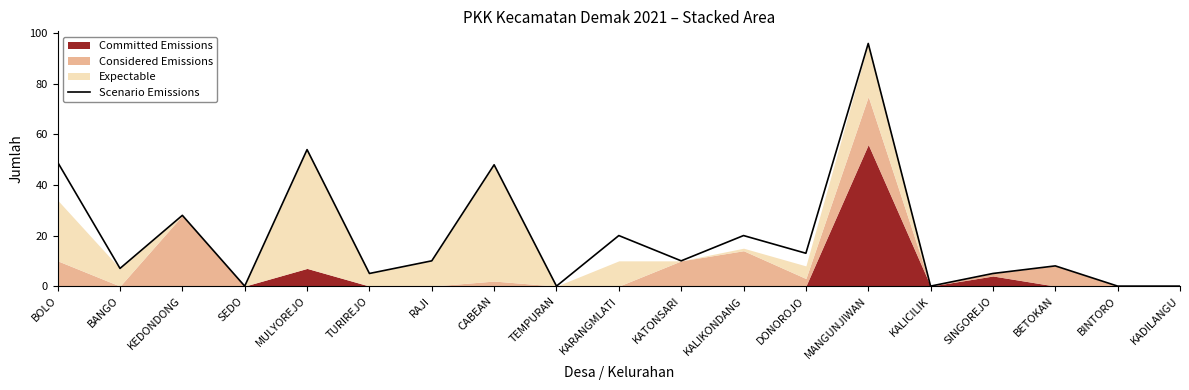

What is the difference between the maximum and minimum values?

96